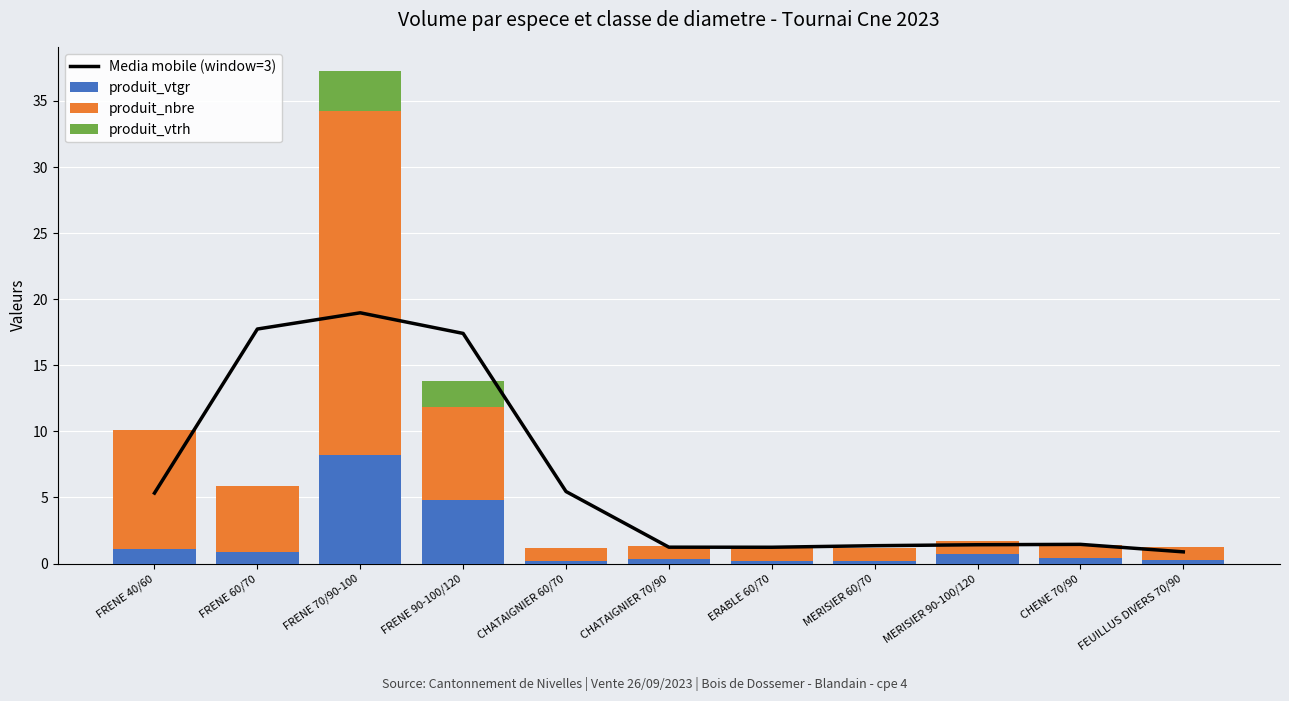

What is the sum of all produit_vtrh values?

5.0